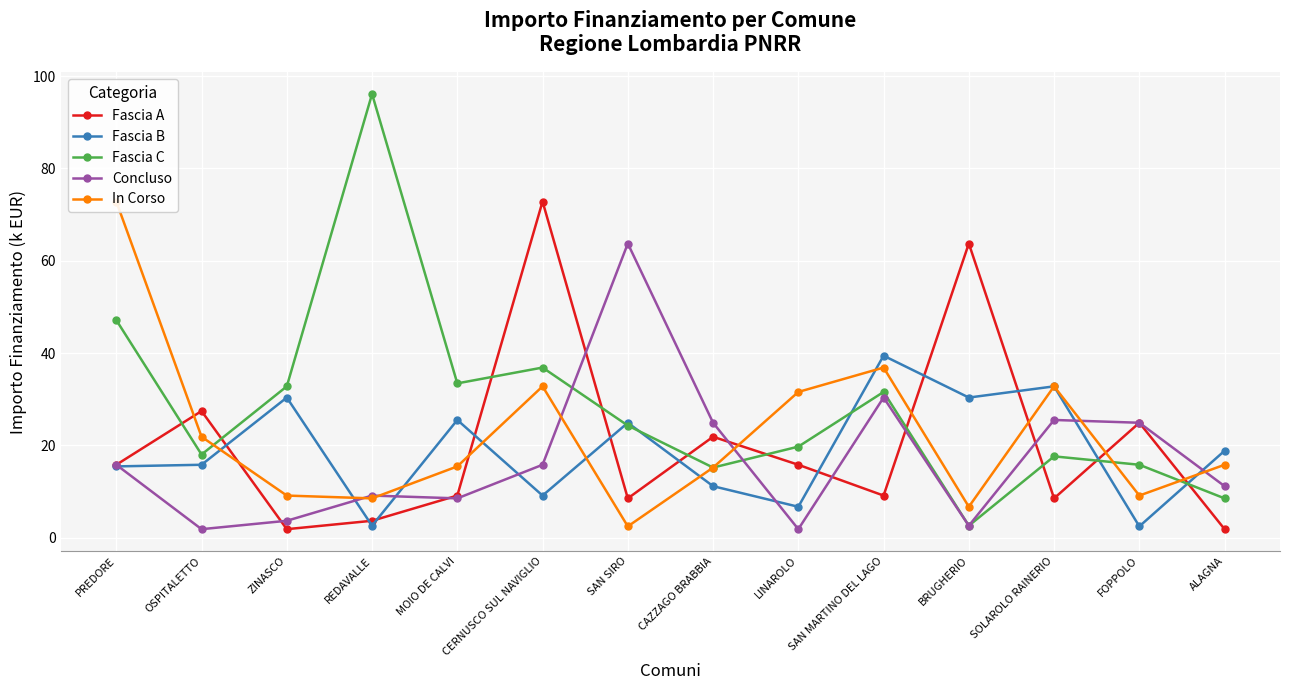

Does the chart display data point markers on the line(s)?

Yes